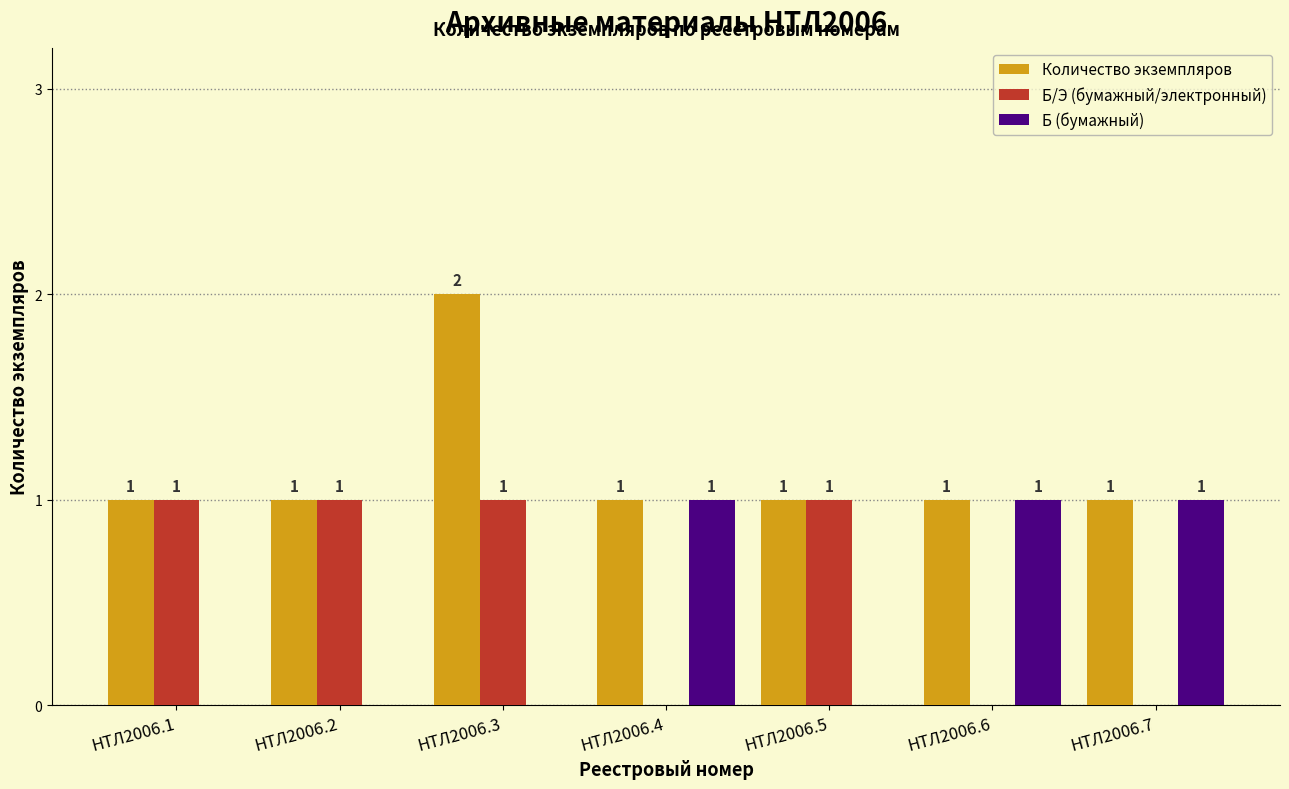

Is it true that Количество экземпляров equals 1 at НТЛ2006.1?

True